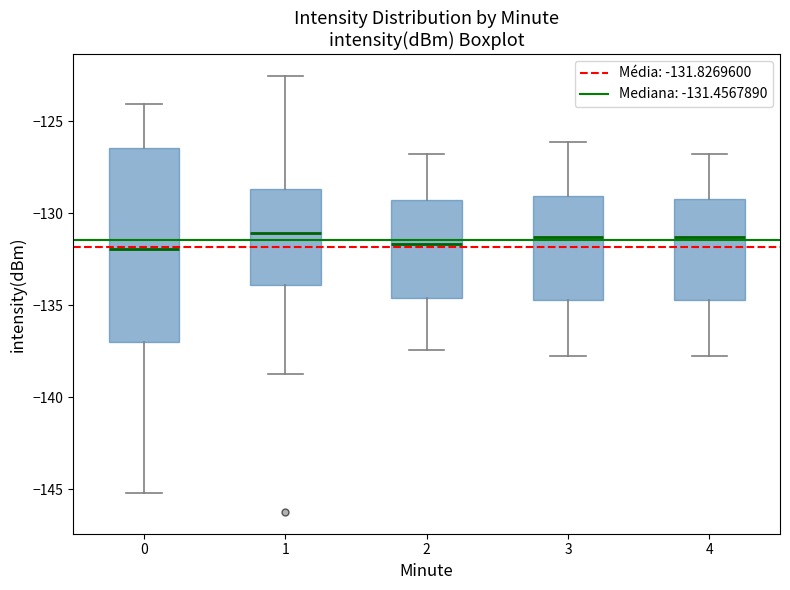

Reading left to right, transcribe this box plot: for each box, give where its median line is, the range the box spans, and where its two whiskers end, as read against the y-axis. The values are not printed on the chart, so give them approximately, as read against the axis.

0: median -132.0, box -137.0 to -126.5, whiskers -145.0 to -124.0
1: median -131.0, box -134.0 to -128.5, whiskers -139.0 to -122.5
2: median -131.5, box -134.5 to -129.5, whiskers -137.5 to -127.0
3: median -131.5, box -134.5 to -129.0, whiskers -138.0 to -126.0
4: median -131.5, box -134.5 to -129.0, whiskers -138.0 to -127.0